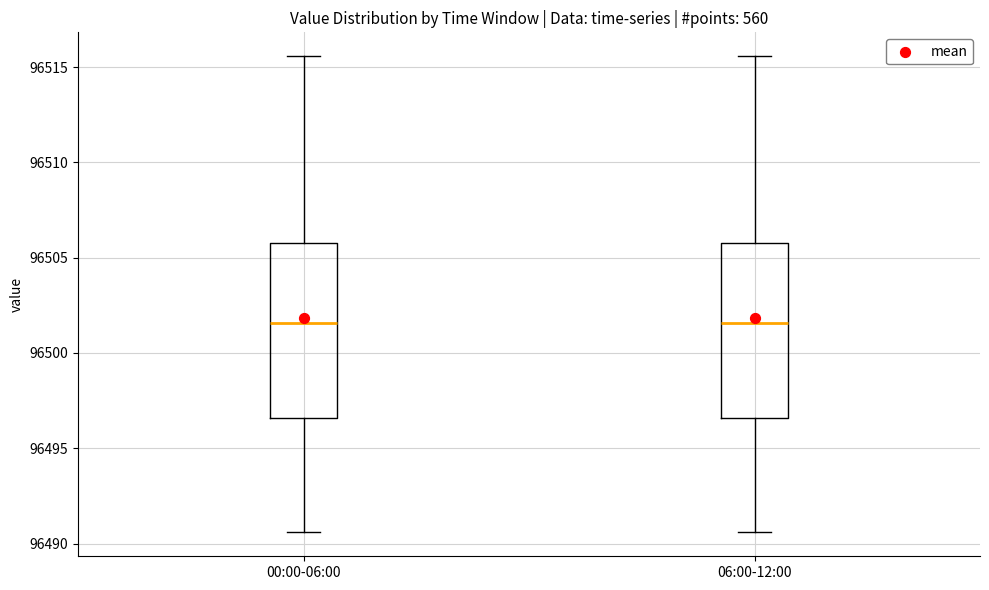

Reading left to right, transcribe this box plot: for each box, give where its median line is, the range the box spans, and where its two whiskers end, as read against the y-axis. The values are not printed on the chart, so give them approximately, as read against the axis.

00:00-06:00: median 96501.5, box 96496.5 to 96506.0, whiskers 96490.5 to 96515.5
06:00-12:00: median 96501.5, box 96496.5 to 96506.0, whiskers 96490.5 to 96515.5